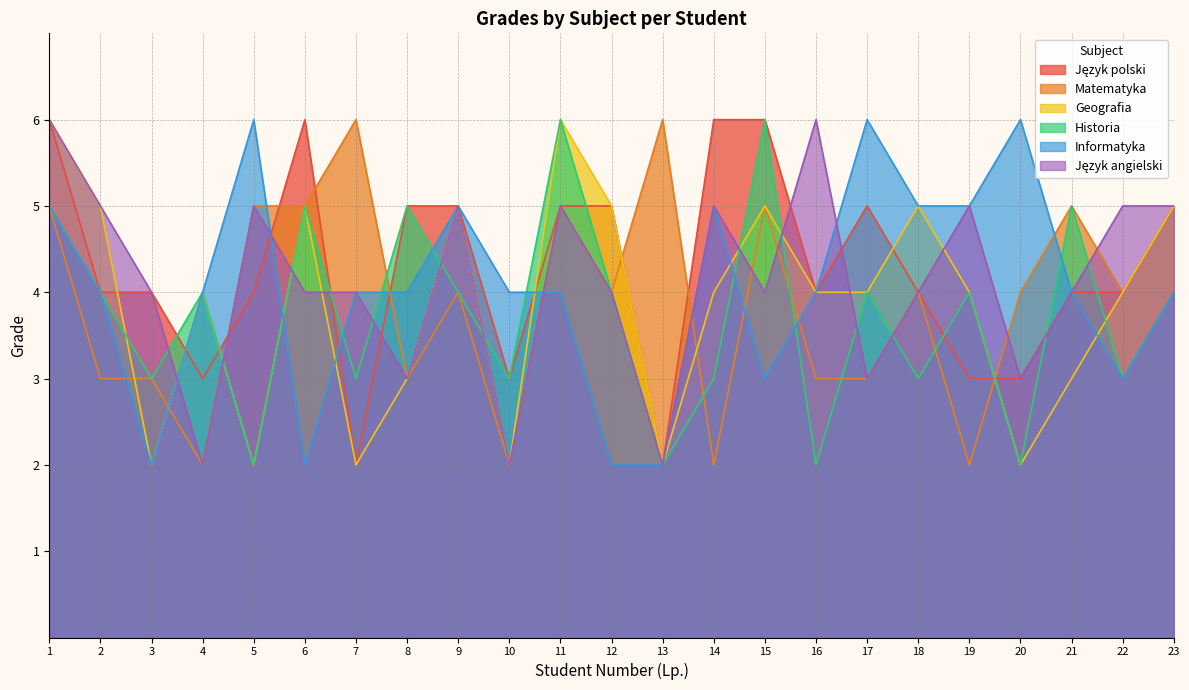

What is the total value across all series at 10?

16